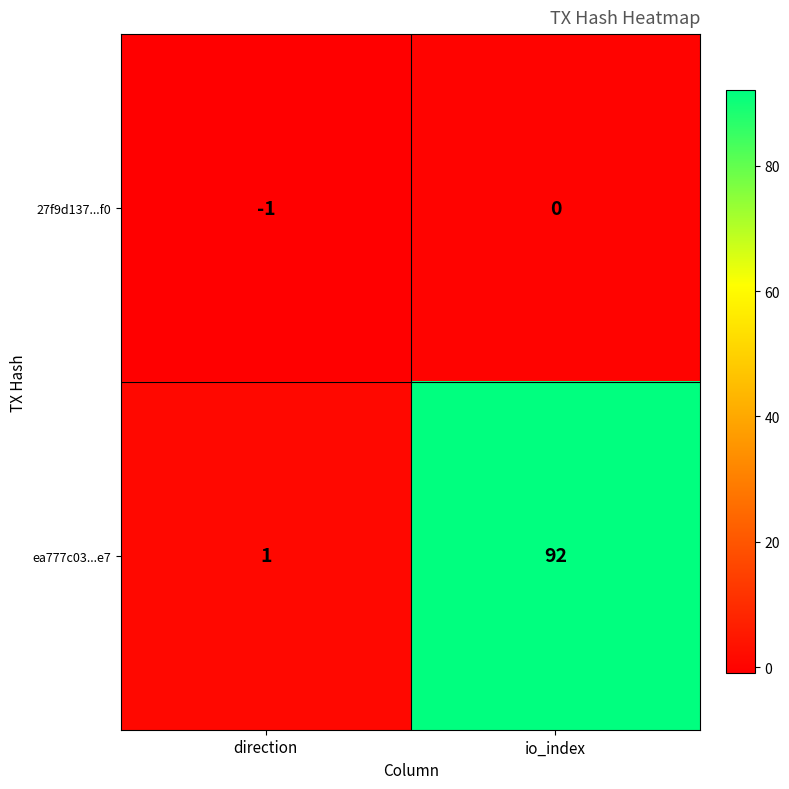

Is the value of ea777c03...e7 at direction greater than the value of 27f9d137...f0 at io_index?

Yes